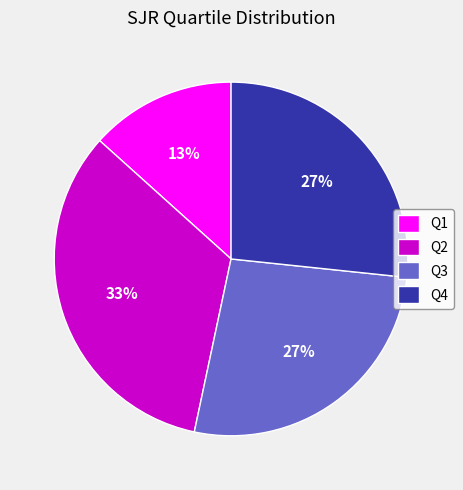

Which slice is the largest?

Q2